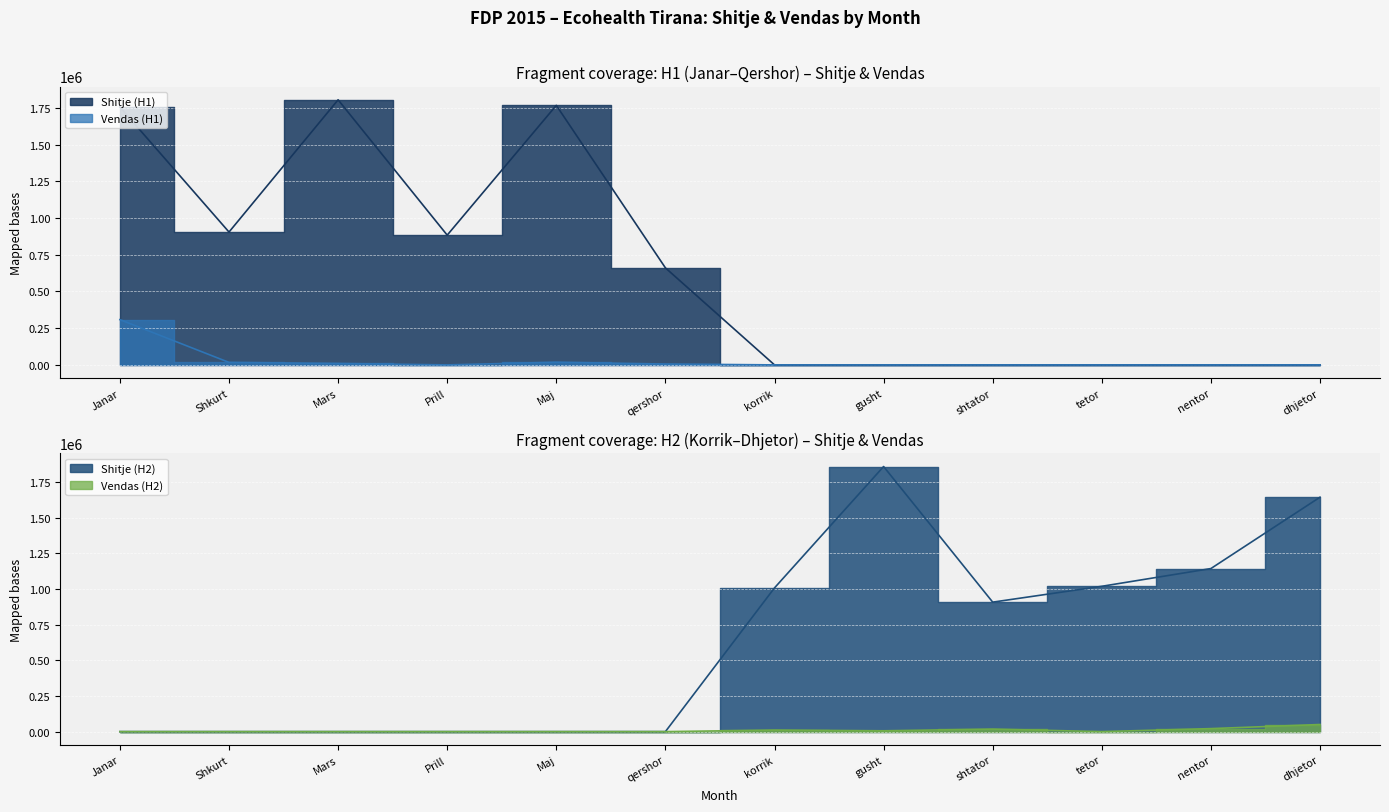

The Vendas (H1) series shows 17030 at Shkurt. True or false?

True